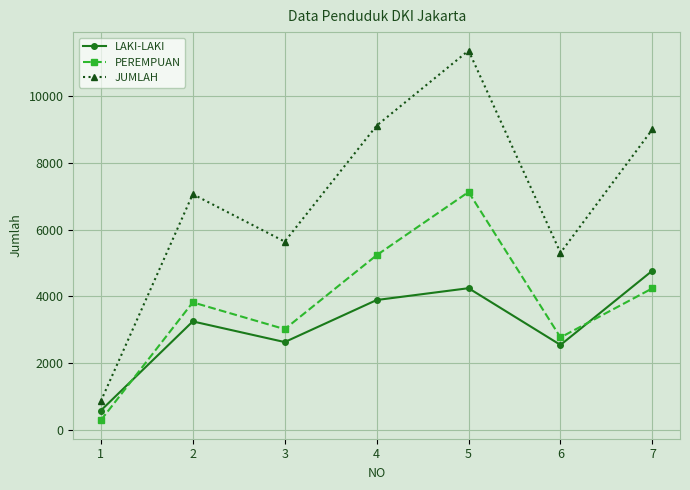

What is the sum of the LAKI-LAKI values at 2 and 6?

5788